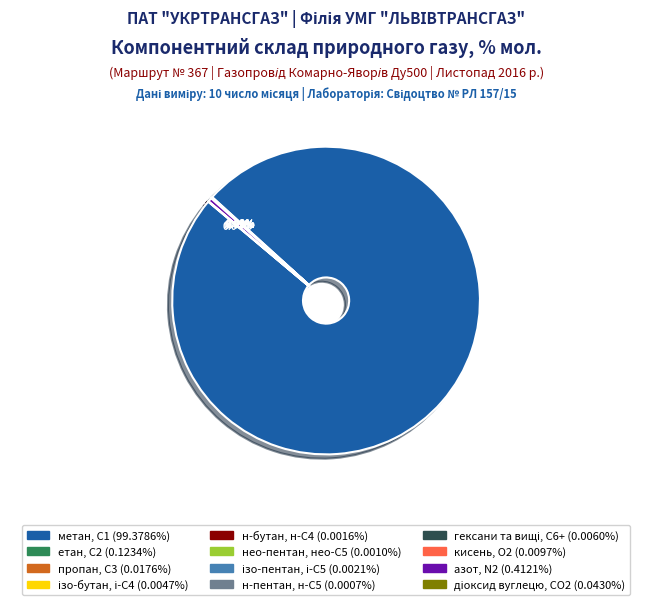

Which slice represents more than half of the pie?

метан, С1